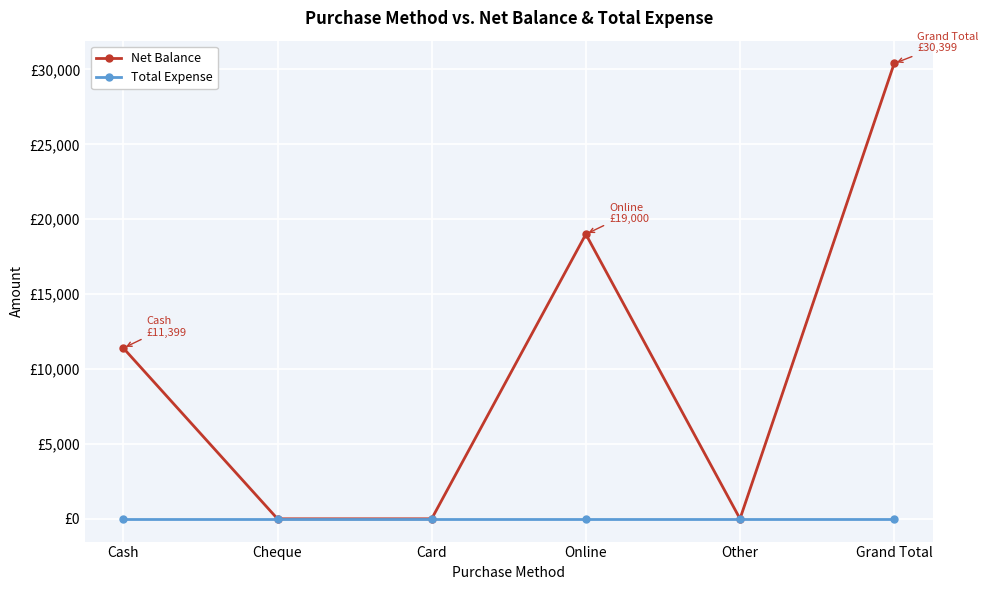

Is the value of Total Expense at Other greater than the value of Net Balance at Grand Total?

No